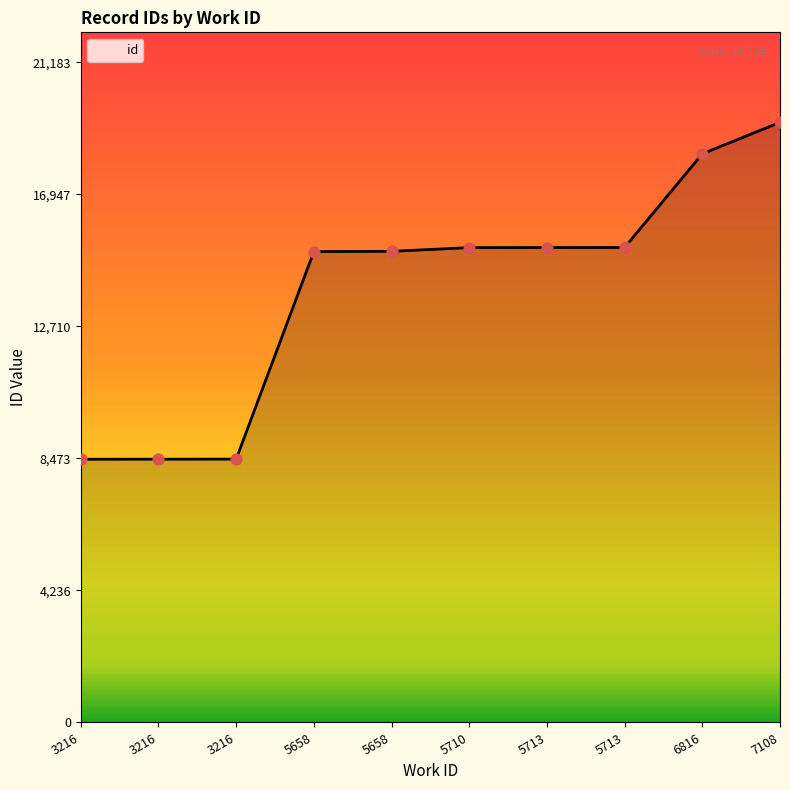

What is the change in value from 3216 to 5658?

+6660